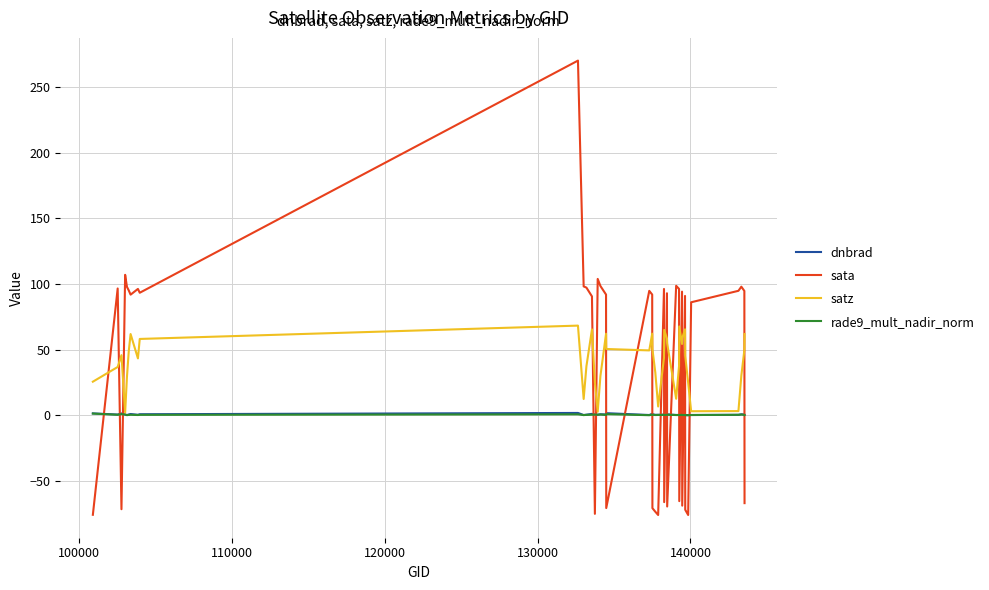

How many times do satz and sata cross each other?

20